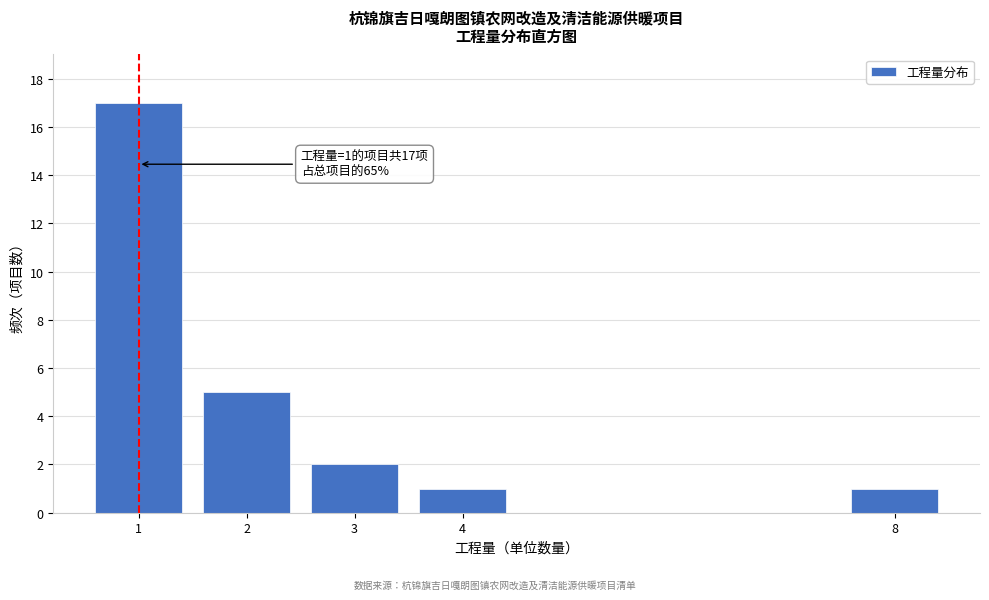

Reading right to left, transcribe all the data shown in this chart.

1	1	2	5	17